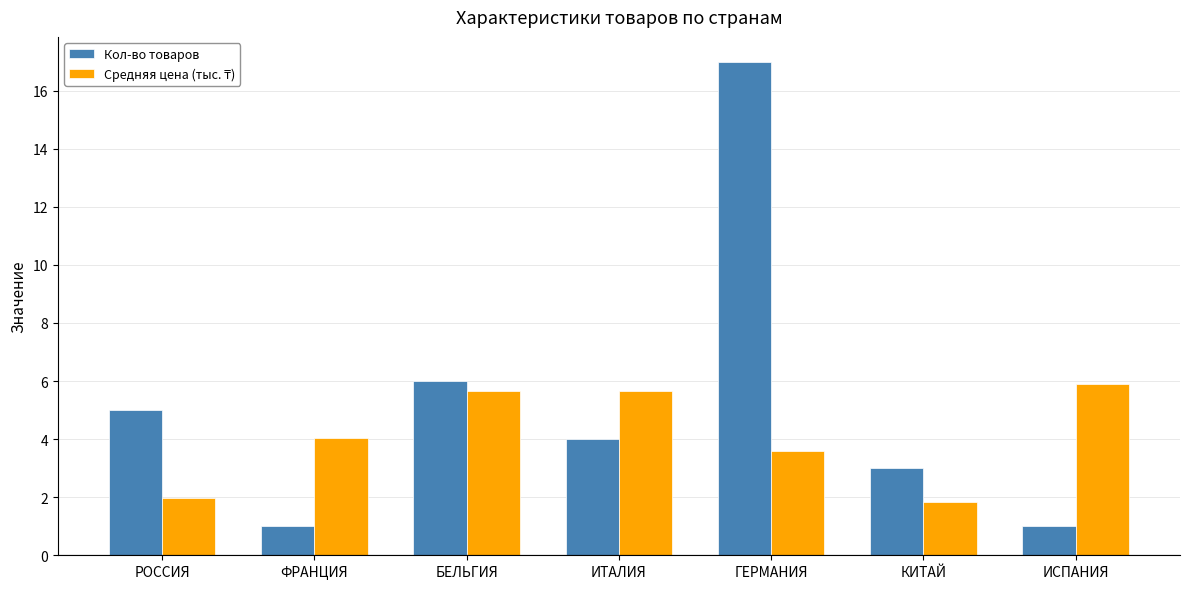

Which series has the widest spread of values?

Кол-во товаров